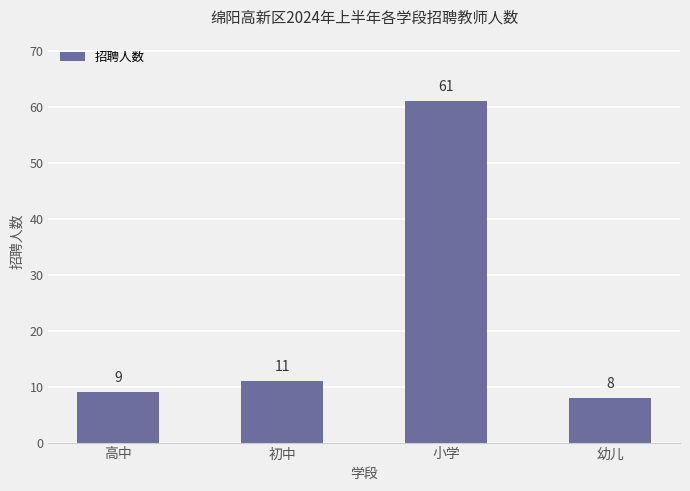

Is it true that the value at 小学 is 61?

True